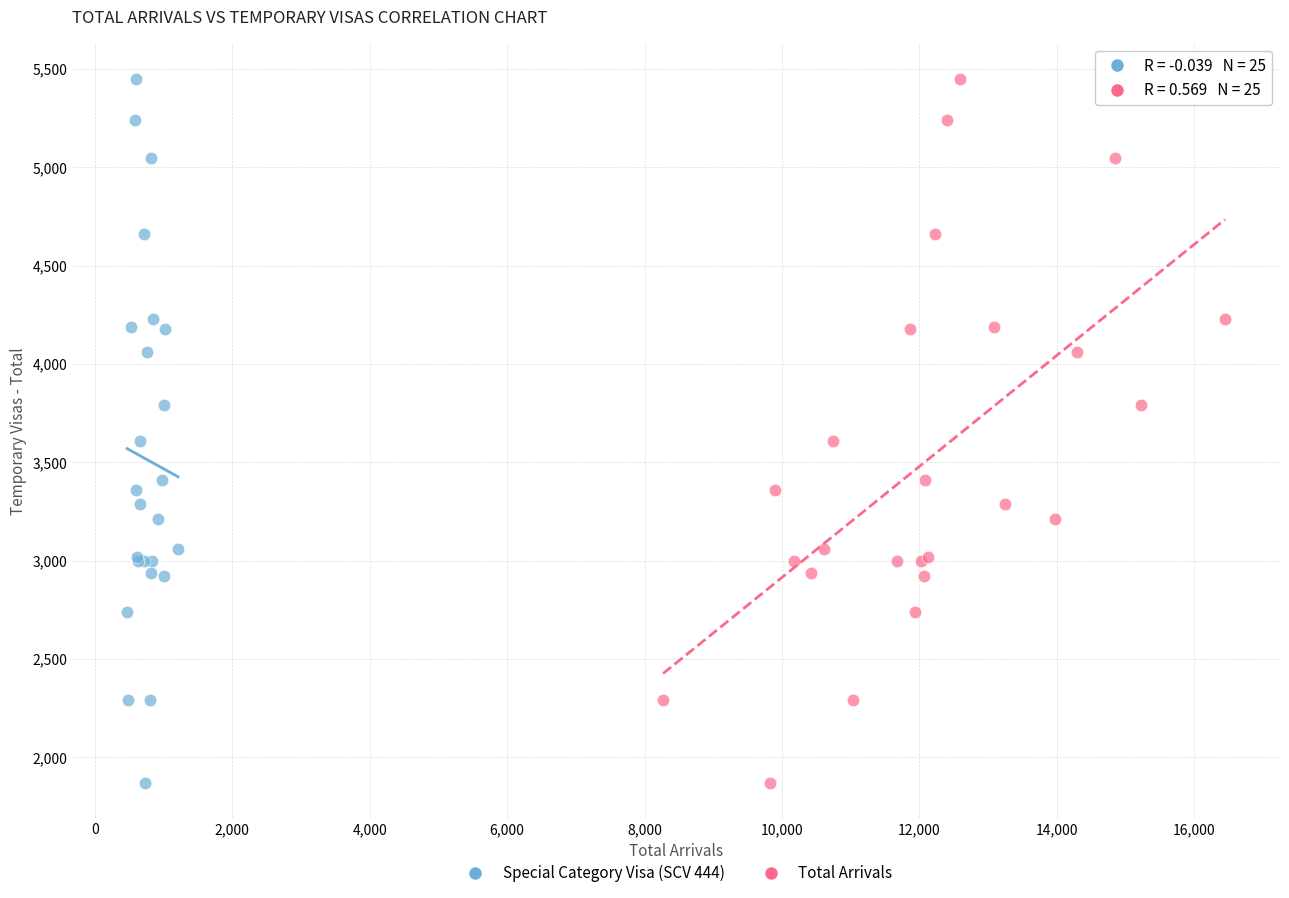

What are all the series names shown in the legend?

Special Category Visa (SCV 444), Total Arrivals